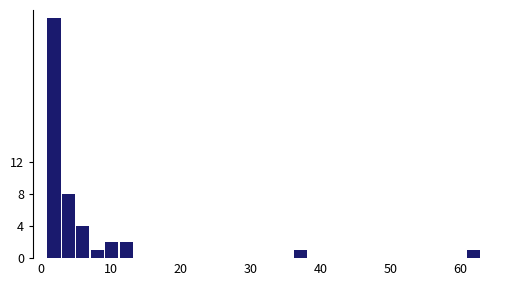

Around what value on the x-axis is the tallest bar? Give the approximate position of its centre, as read against the axis.

2